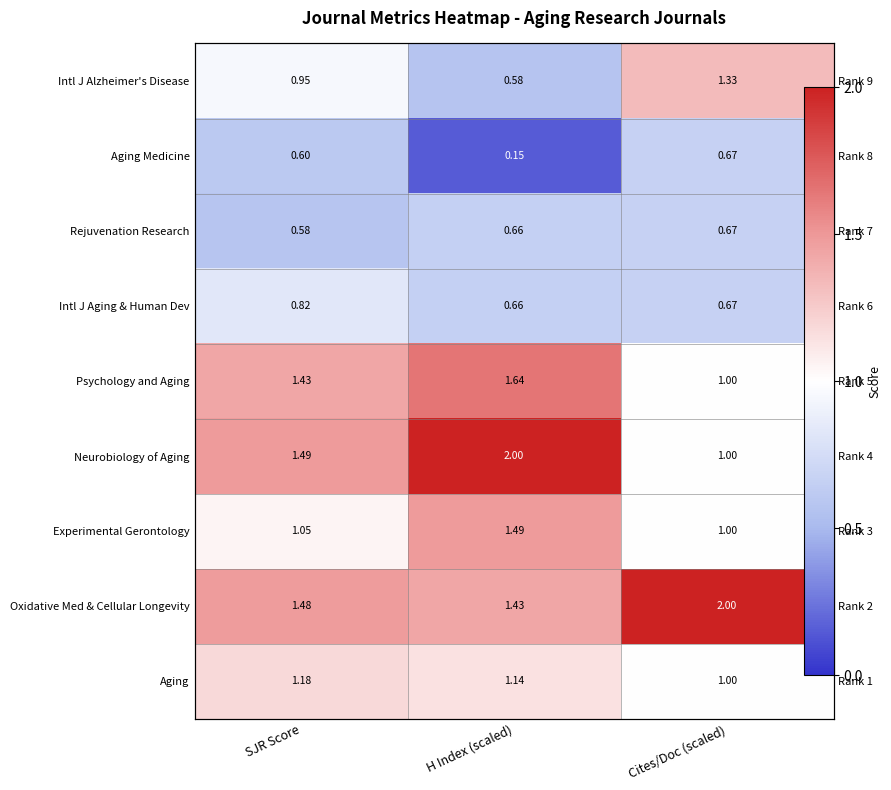

What is the spread (max minus min) of values at SJR Score?

0.9